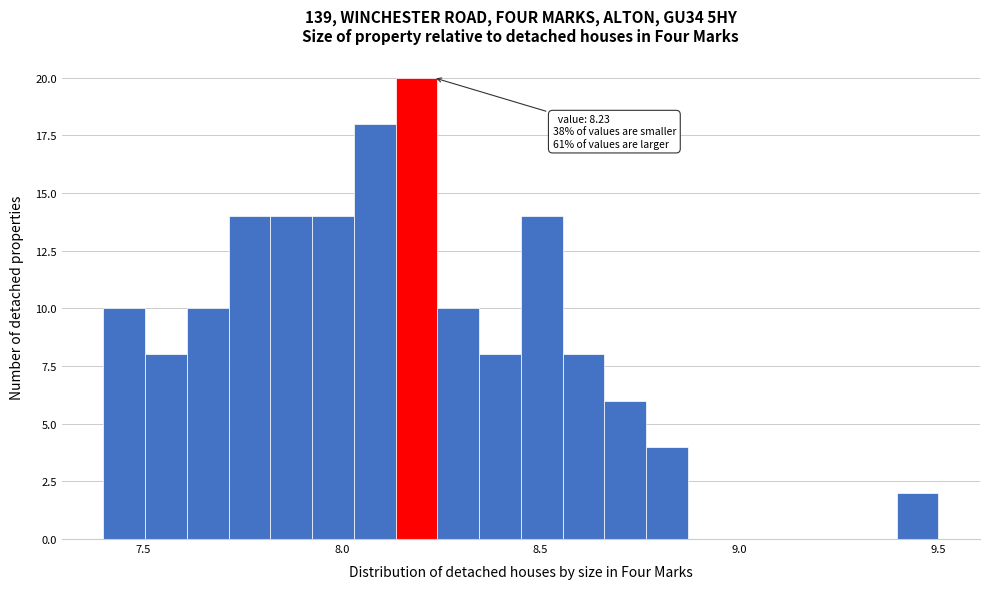

Around what value on the x-axis is the tallest bar? Give the approximate position of its centre, as read against the axis.

8.20